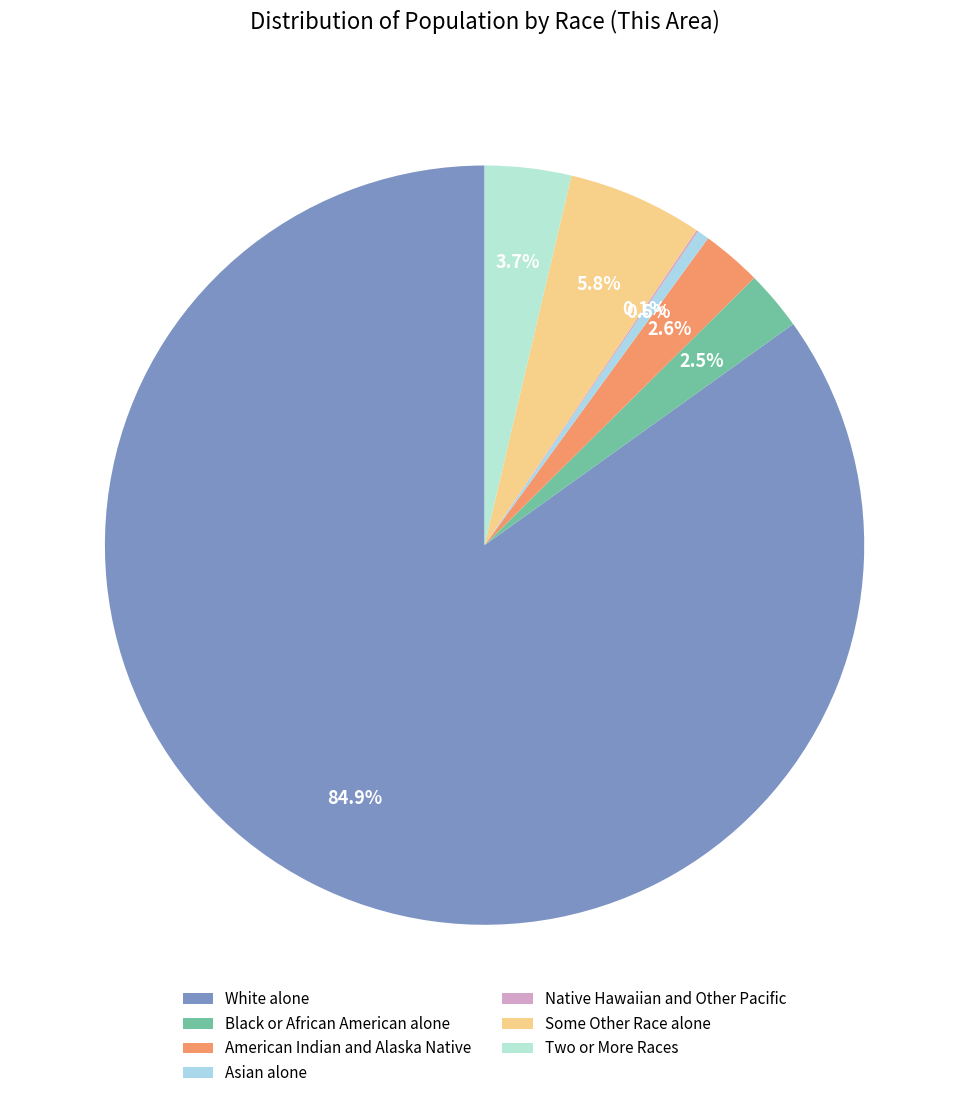

To the nearest percent, what is the combined percentage of Two or More Races and White alone?

89%